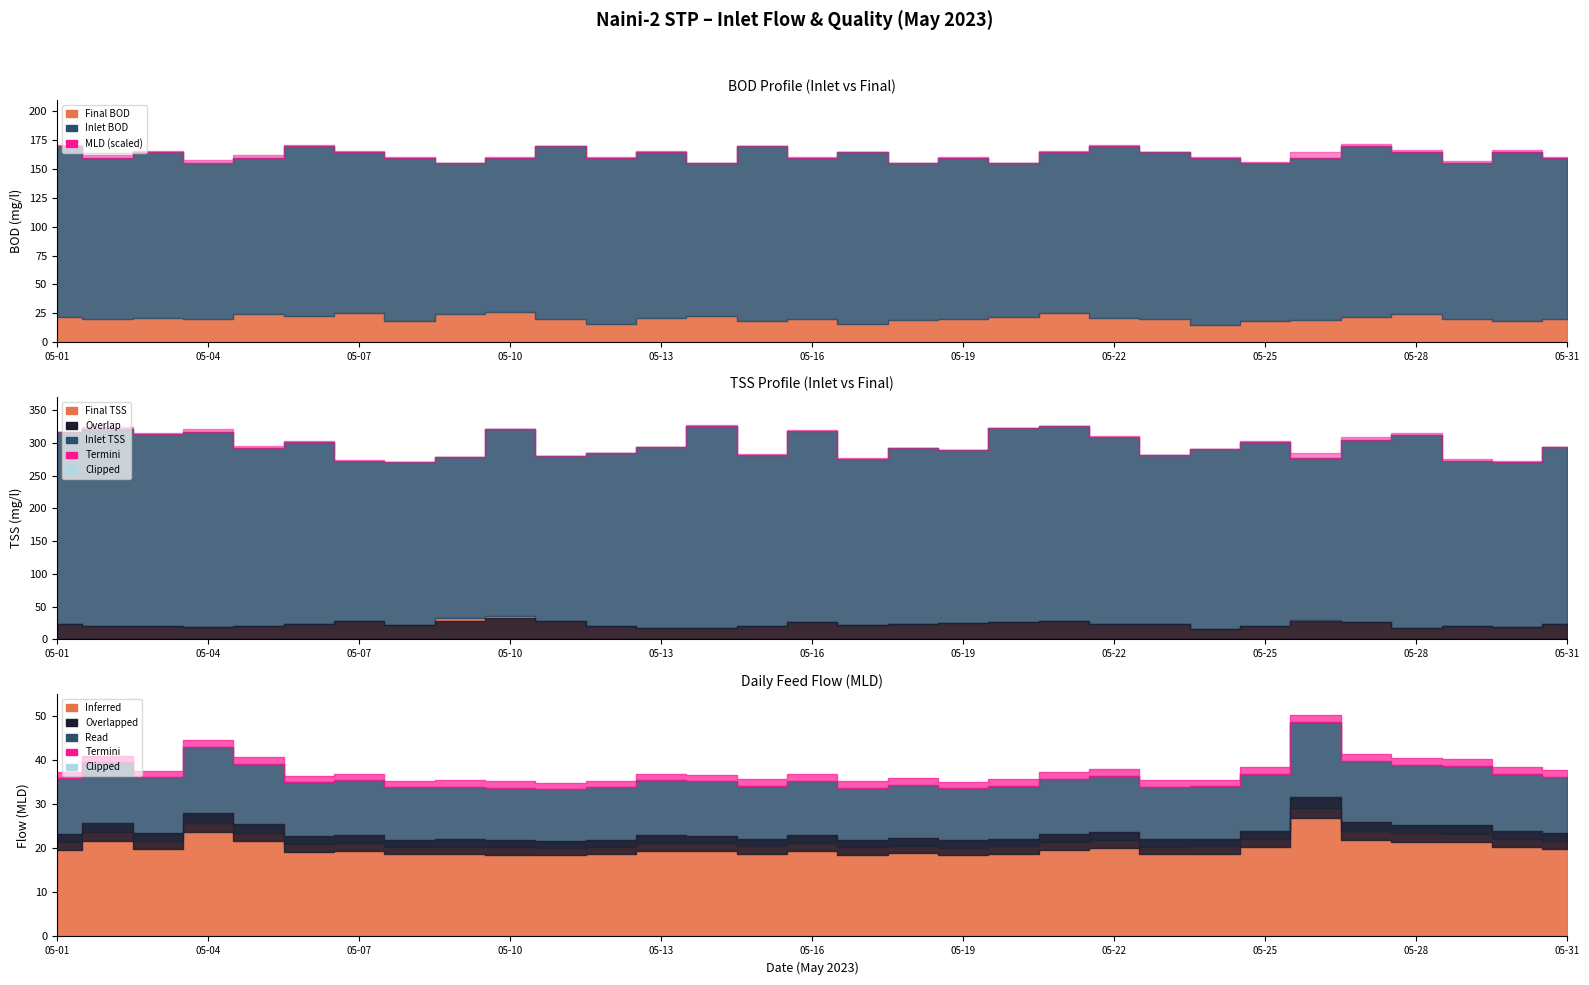

What is the spread (max minus min) of values at 05-15?

264.0